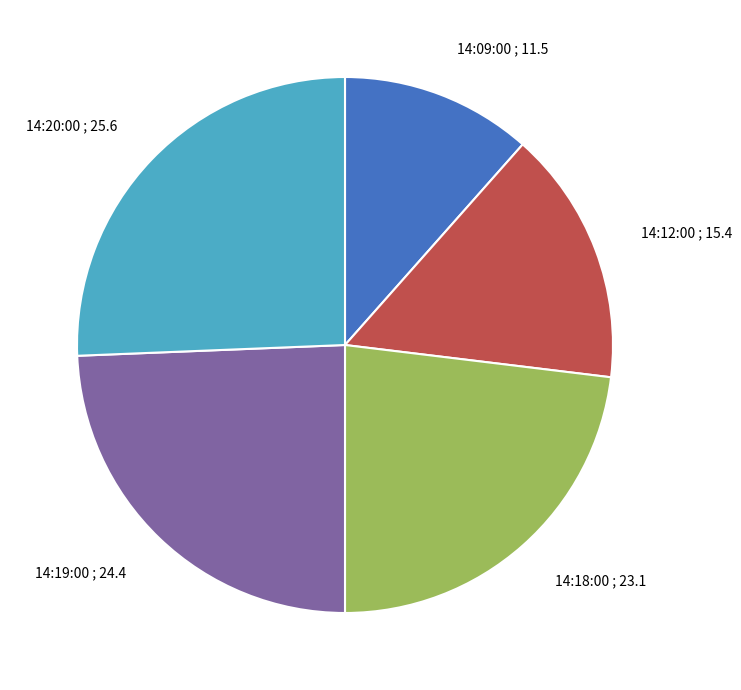

Combined, do 14:12:00 and 14:09:00 account for over 50%?

No